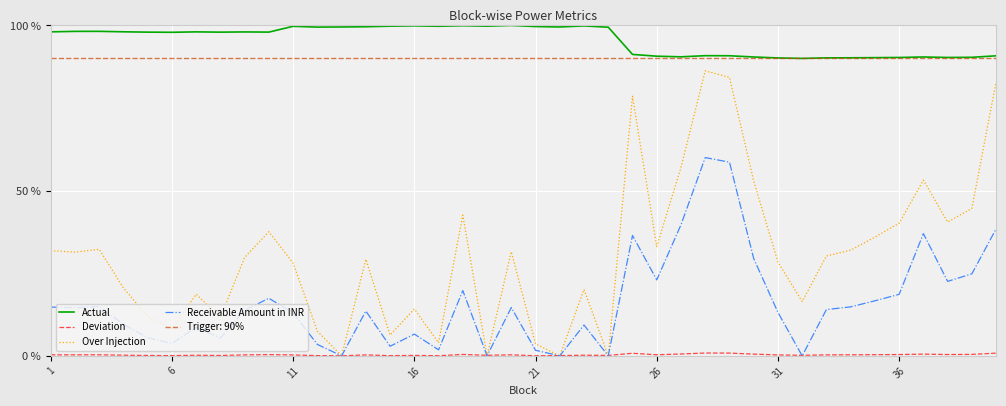

Reading right to left, extract all data points from this chart.

Actual: 90.8	90.4	90.3	90.5	90.3	90.3	90.2	90.2	90.0	90.2	90.5	90.8	90.9	90.5	90.7	91.2	99.5	99.9	99.5	99.7	100.0	99.8	99.9	99.8	99.9	99.8	99.6	99.5	99.5	99.7	98.0	98.0	98.0	98.1	97.9	98.0	98.1	98.2	98.2	98.1
Deviation: 0.8	0.4	0.4	0.5	0.4	0.4	0.3	0.3	0.2	0.3	0.5	0.8	0.9	0.6	0.3	0.8	0.1	0.2	0.1	0.0	0.3	0.2	0.4	0.0	0.1	0.1	0.3	0.0	0.1	0.3	0.4	0.3	0.1	0.2	0.1	0.1	0.2	0.3	0.3	0.3
Over Injection: 82.9	44.6	40.5	53.2	40.1	35.9	32.0	30.2	16.4	28.4	52.9	84.3	86.3	57.1	33.1	78.6	0.0	20.1	0.0	3.6	31.5	0.0	42.6	4.0	14.2	6.3	29.2	0.0	7.5	28.1	37.6	29.8	11.6	18.7	8.1	11.9	20.5	32.2	31.4	31.9
Receivable Amount in INR: 38.4	24.8	22.5	37.0	18.6	16.7	14.8	14.0	0.0	13.2	29.4	58.6	60.0	39.7	23.0	36.4	0.0	9.3	0.0	1.7	14.6	0.0	19.8	1.8	6.6	2.9	13.6	0.0	3.5	13.0	17.4	13.8	5.4	8.7	3.7	5.5	9.5	15.0	14.6	14.8